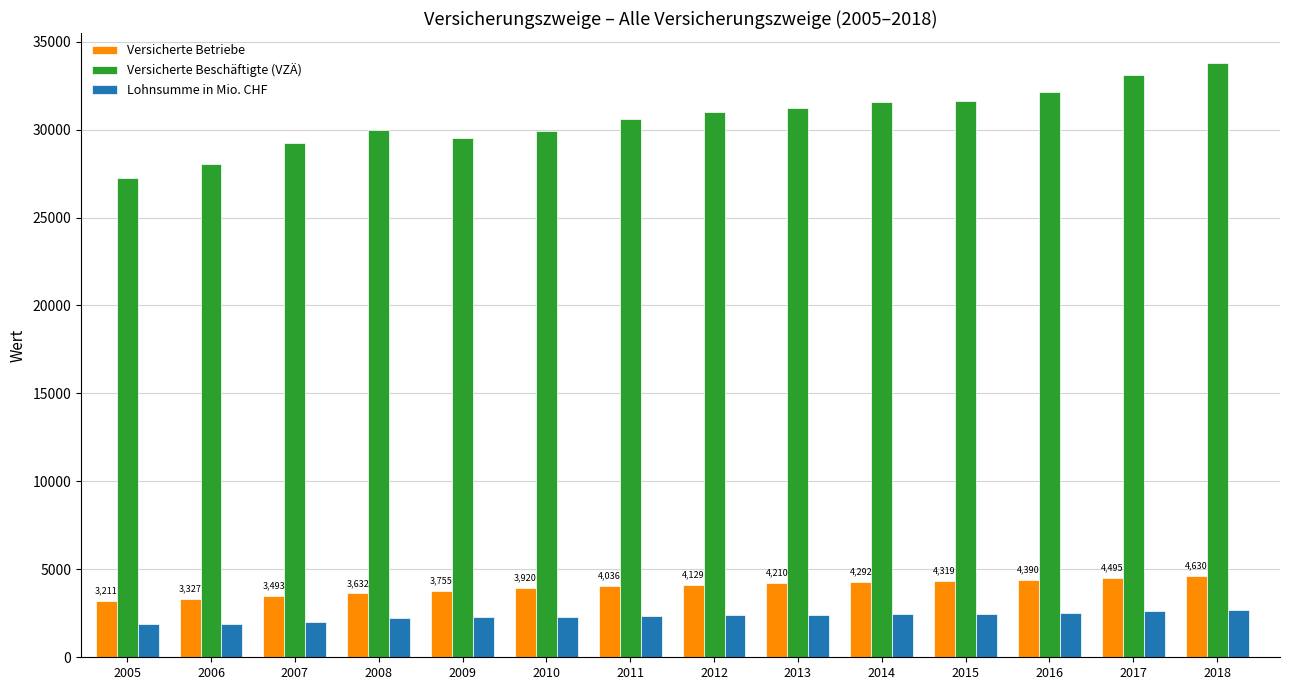

What is the difference between the second highest and second lowest values in the Versicherte Beschäftigte (VZÄ) series?

5070.0